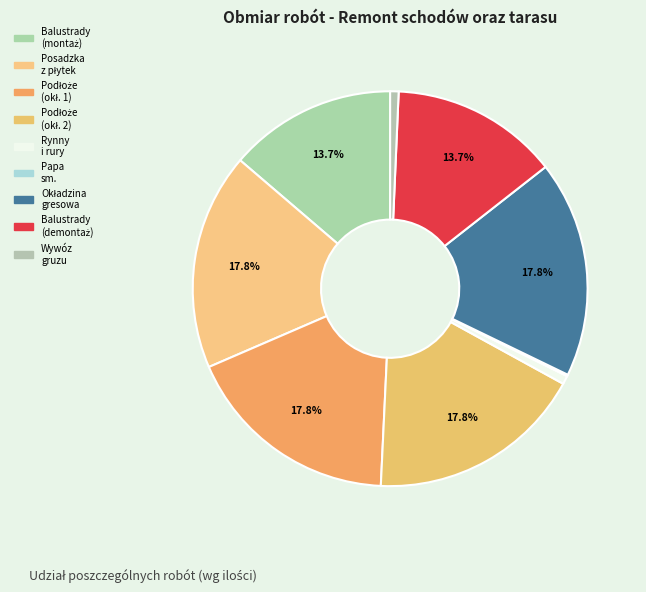

What is the largest slice in the pie chart?

Rozebranie posadzki z płytek